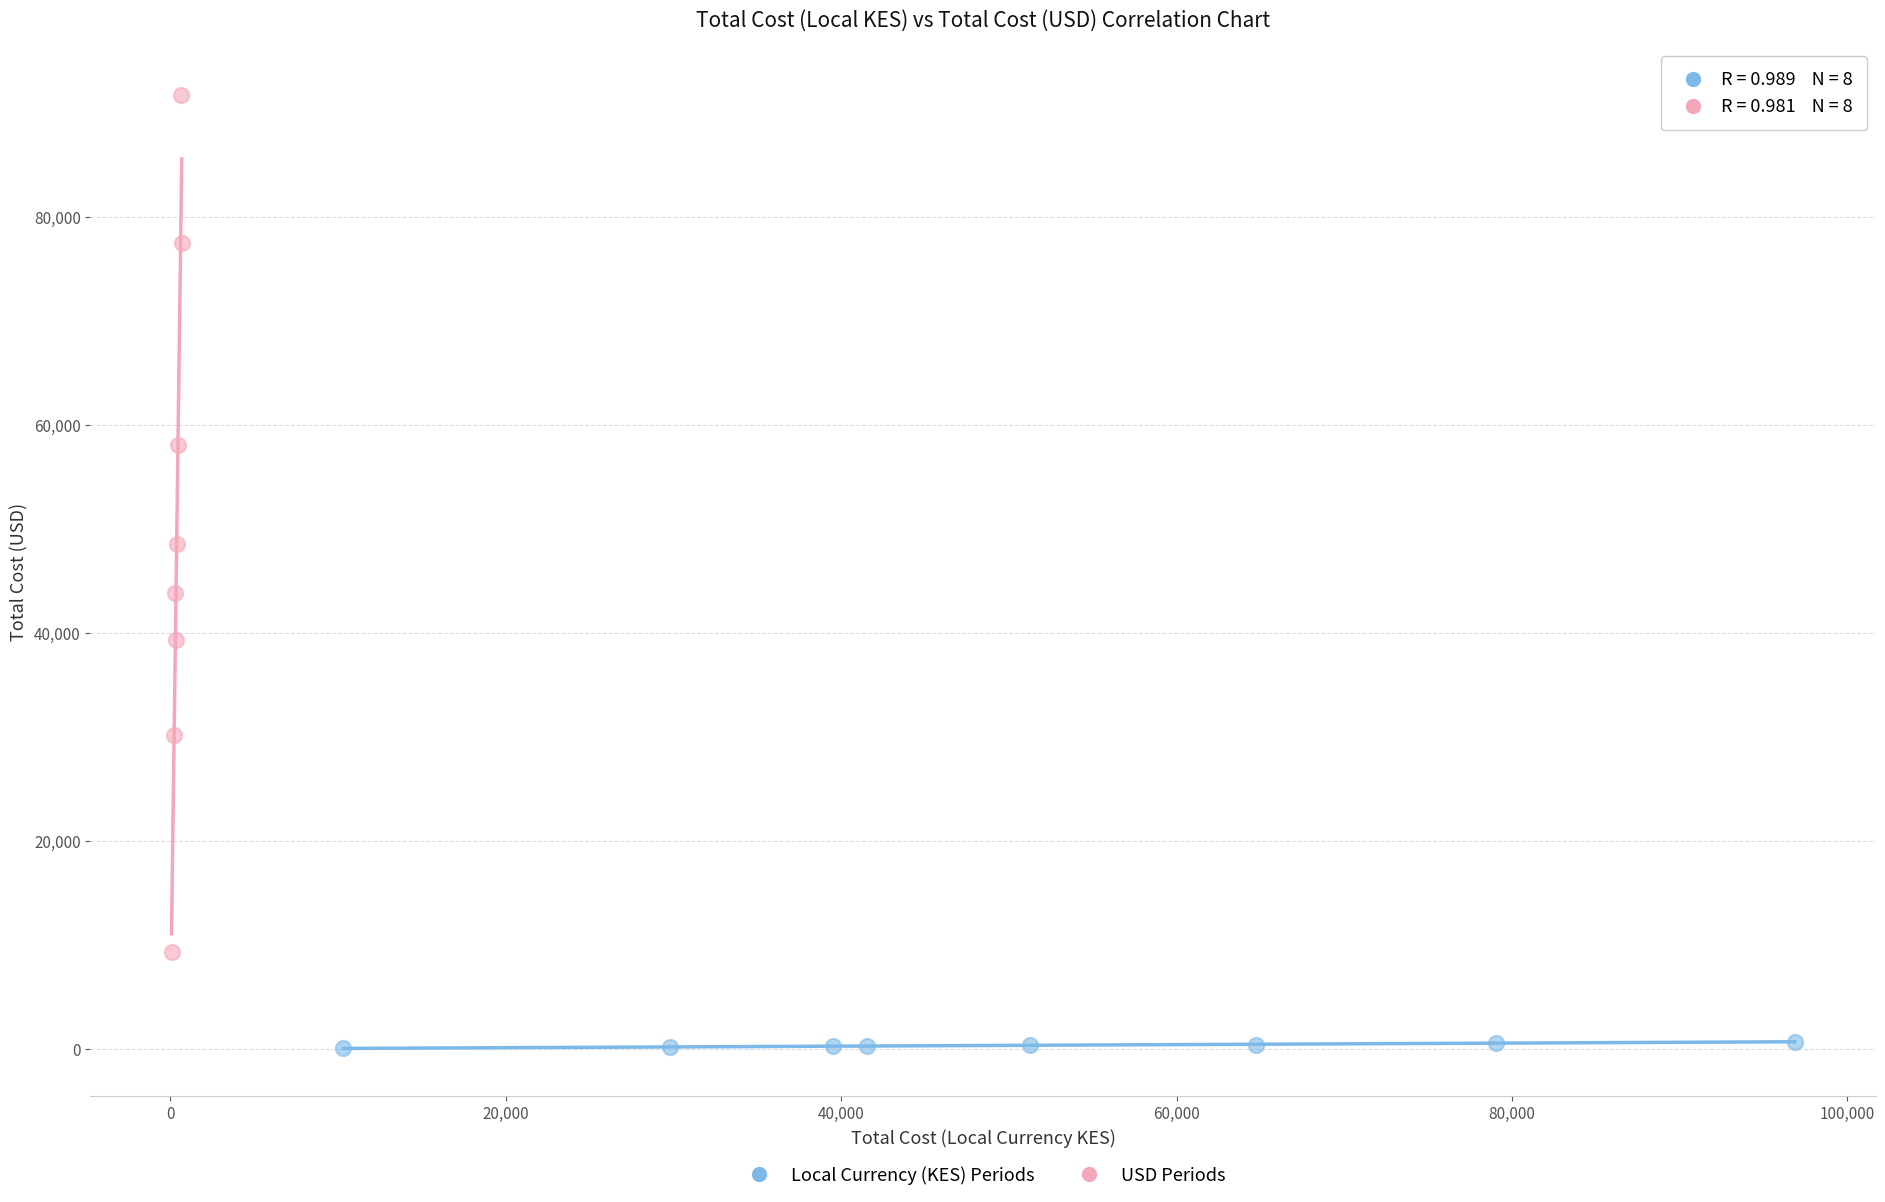

What are all the series names shown in the legend?

Local Currency (KES) Periods, USD Periods